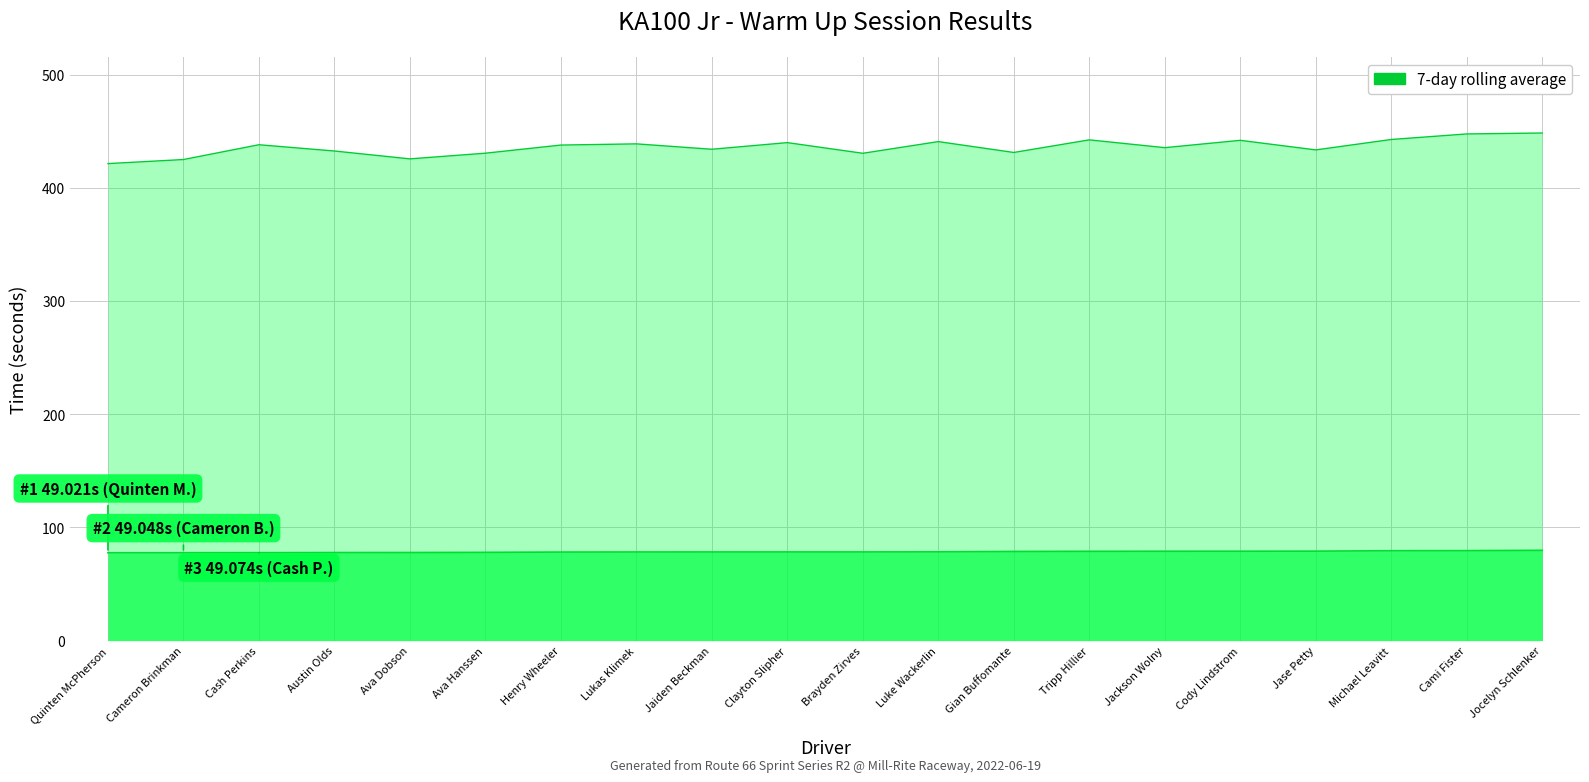

How many values are below 78?

6